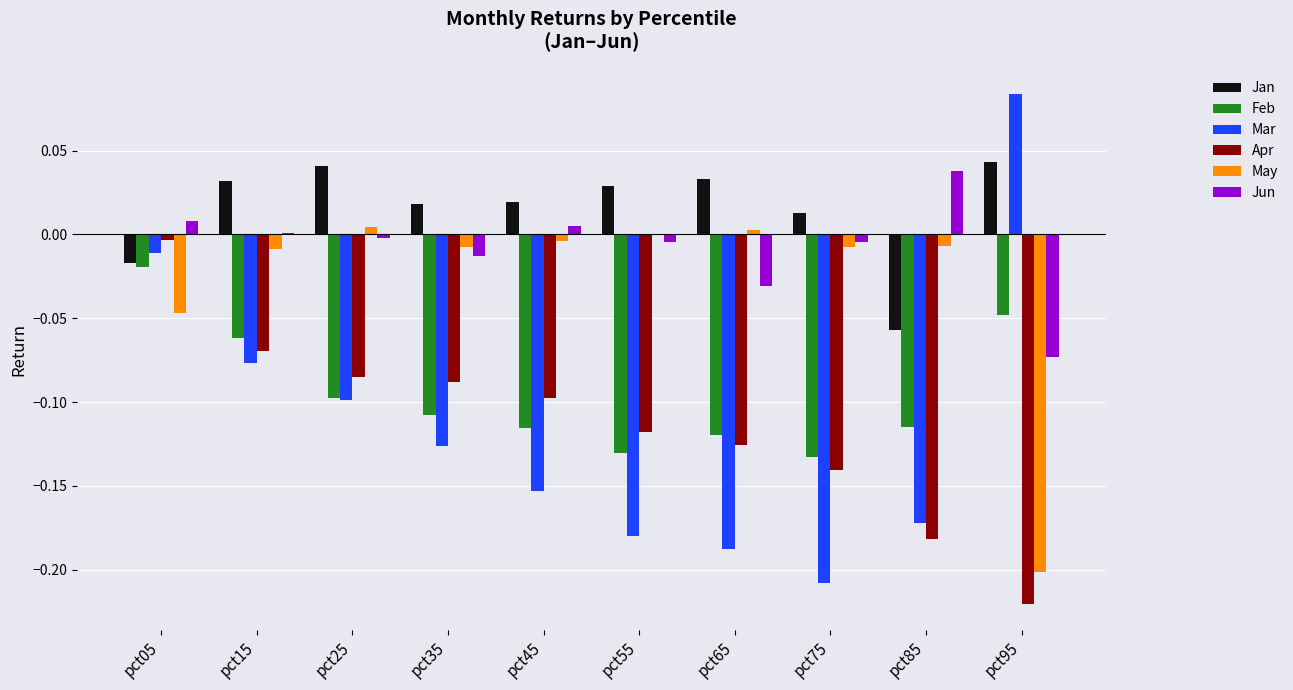

Where does the May series first go above 0?

pct25